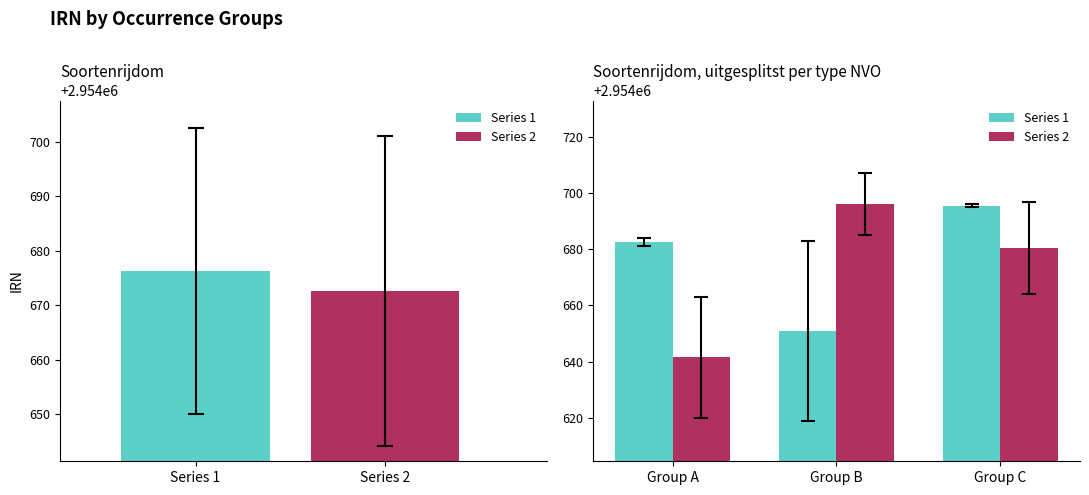

Is the value of Series 2 at Group C greater than the value of Series 1 at Group C?

No